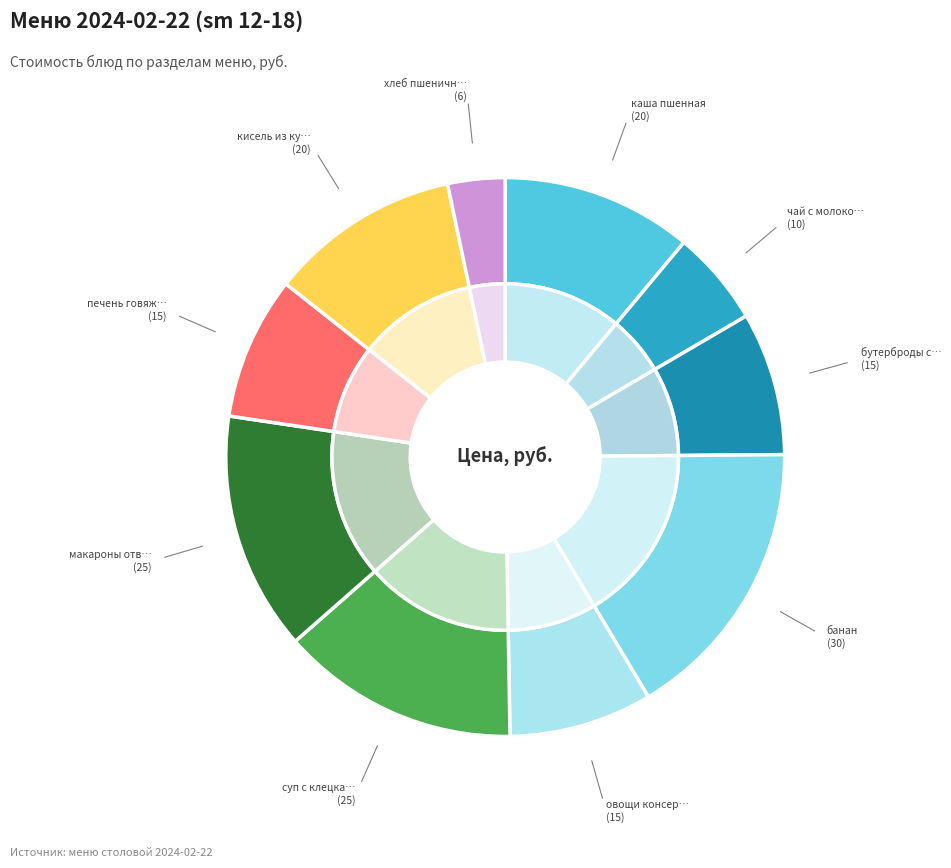

Which category has the biggest portion of the pie?

банан